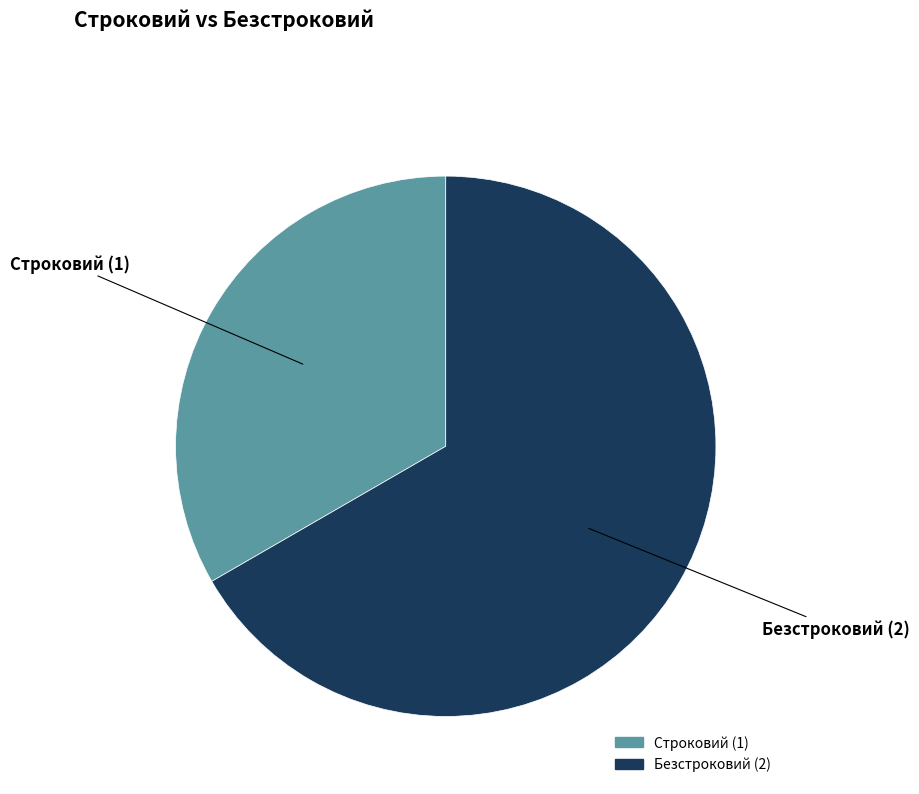

Approximately how many times larger is the value at Безстроковий compared to Строковий?

2.0